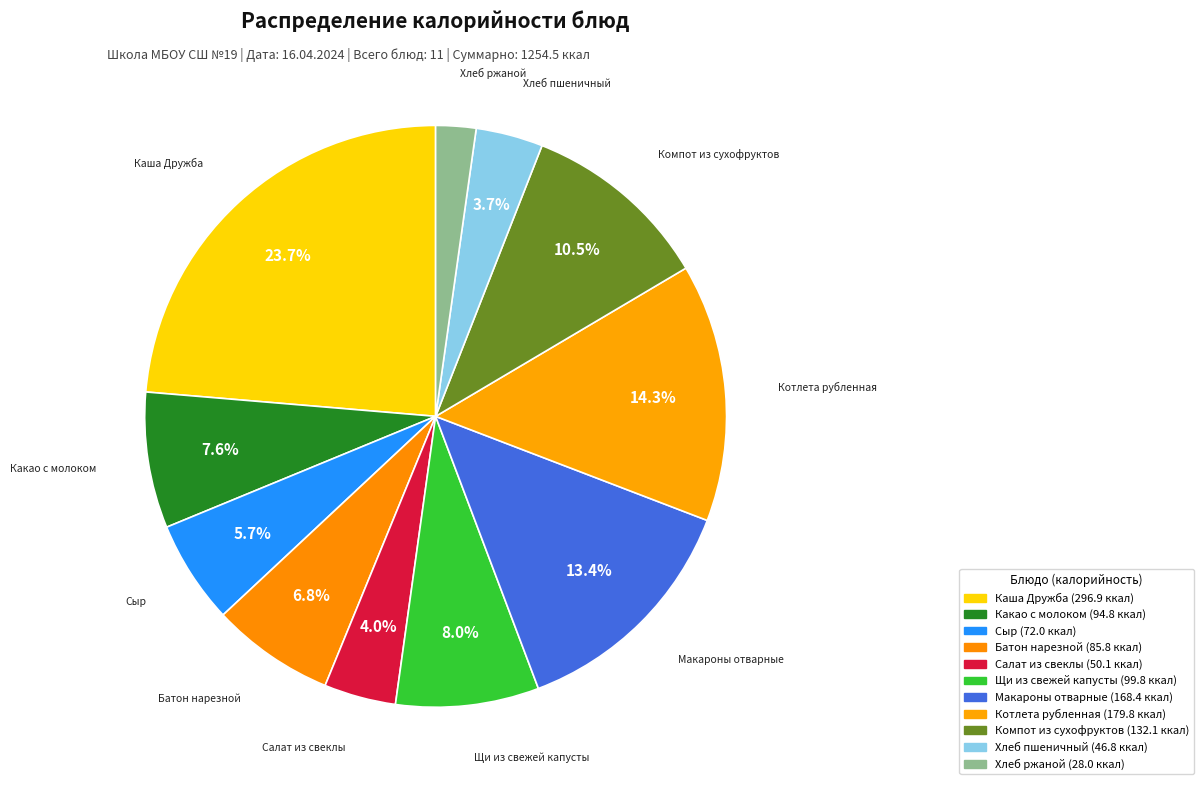

What is the ratio of the value at Макароны отварные to the value at Салат из свеклы?

3.4